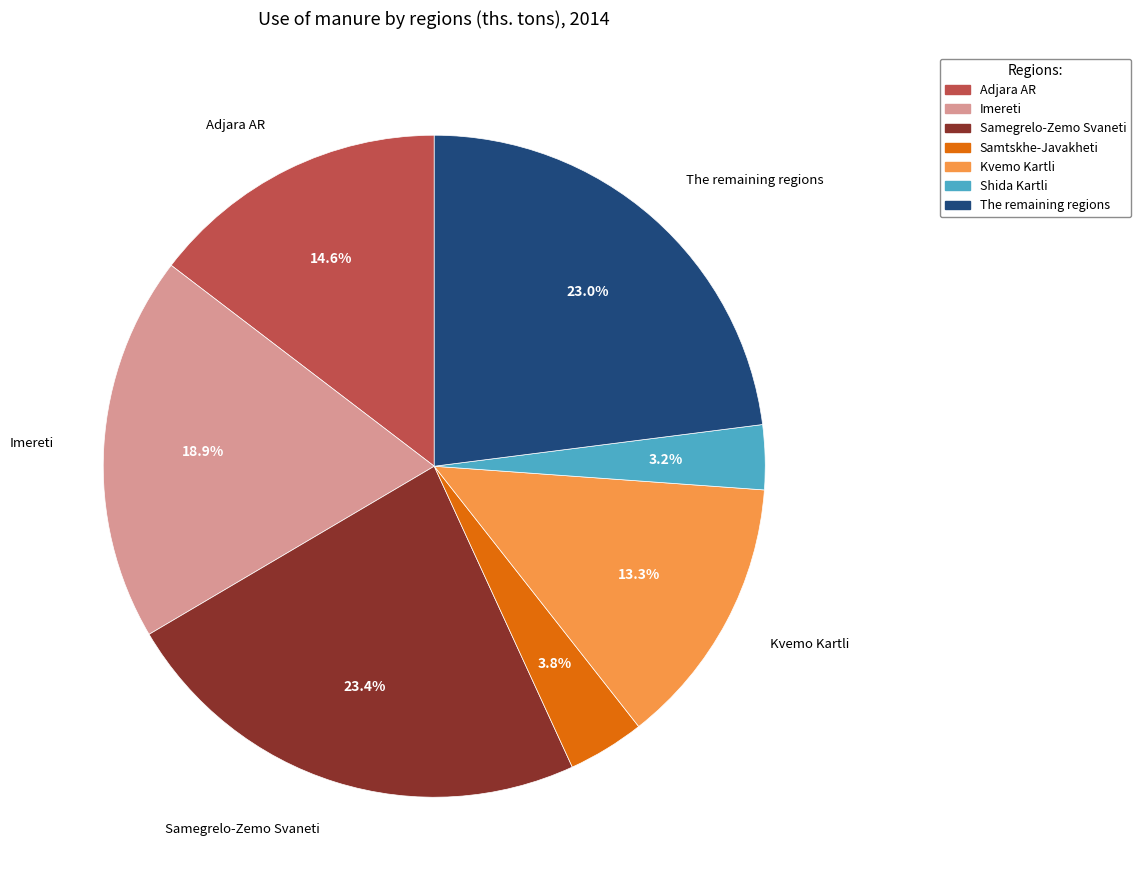

Is there a majority slice in this chart?

No